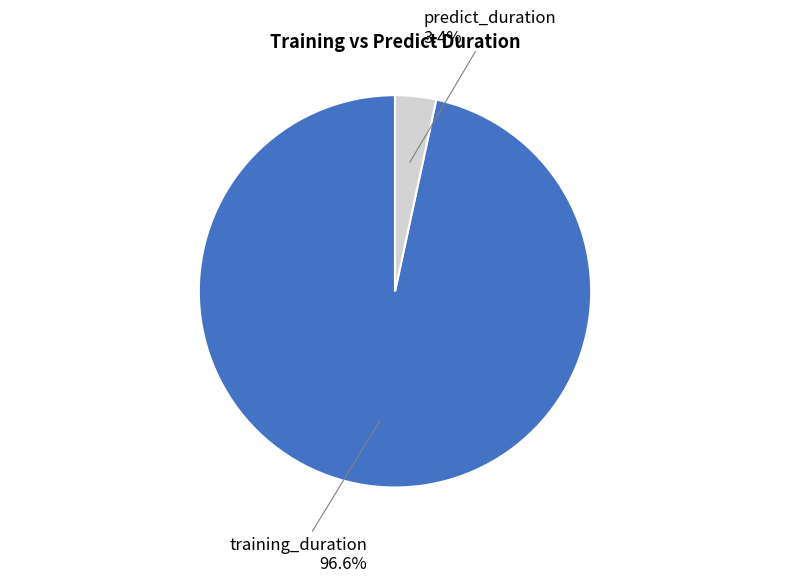

Count the number of slices in the pie.

2